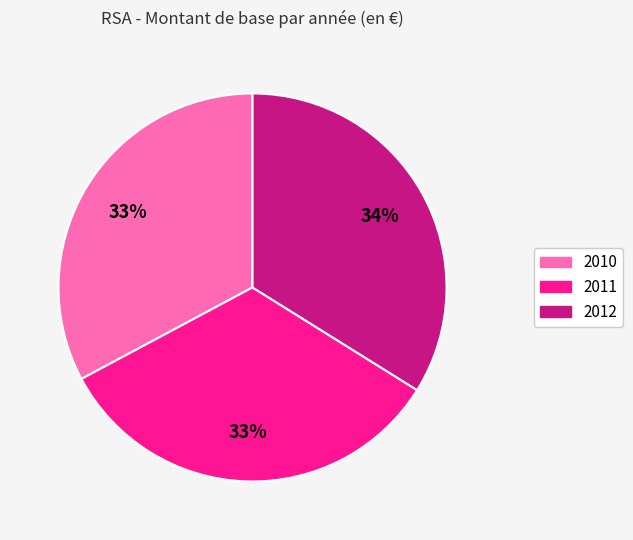

To the nearest percent, what percentage of the pie is 2010?

33%